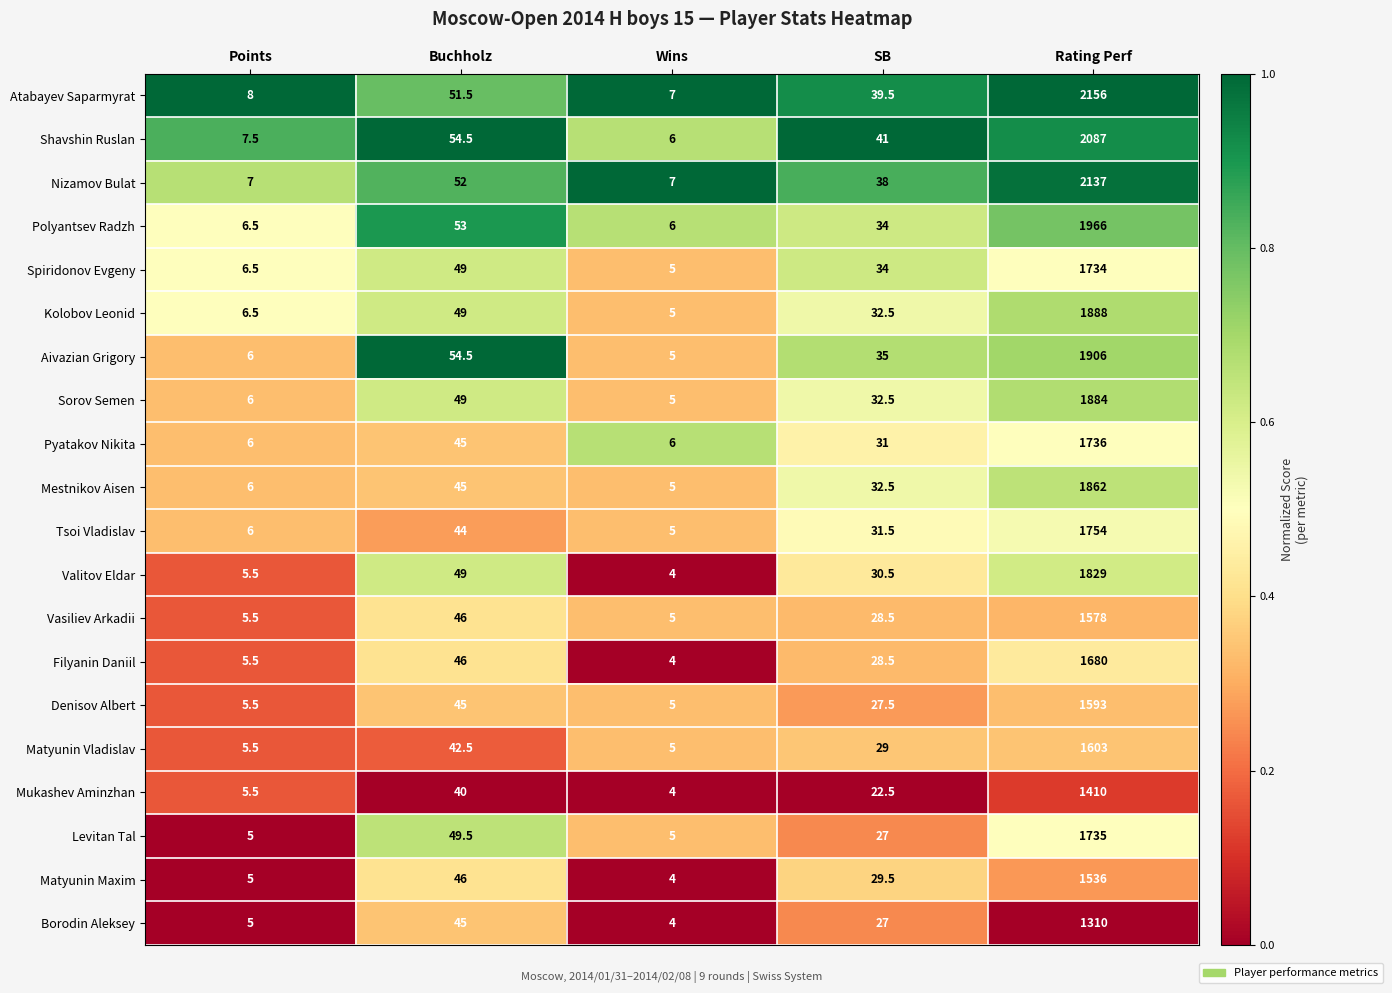

What is the total value across all series at Wins?

102.0